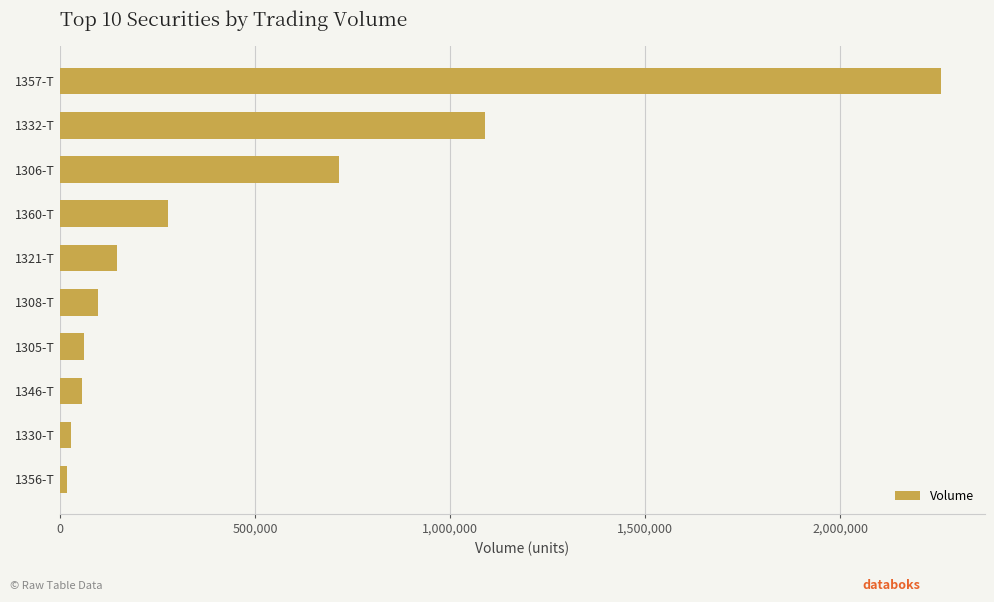

What is the maximum value shown in the chart?

2257544